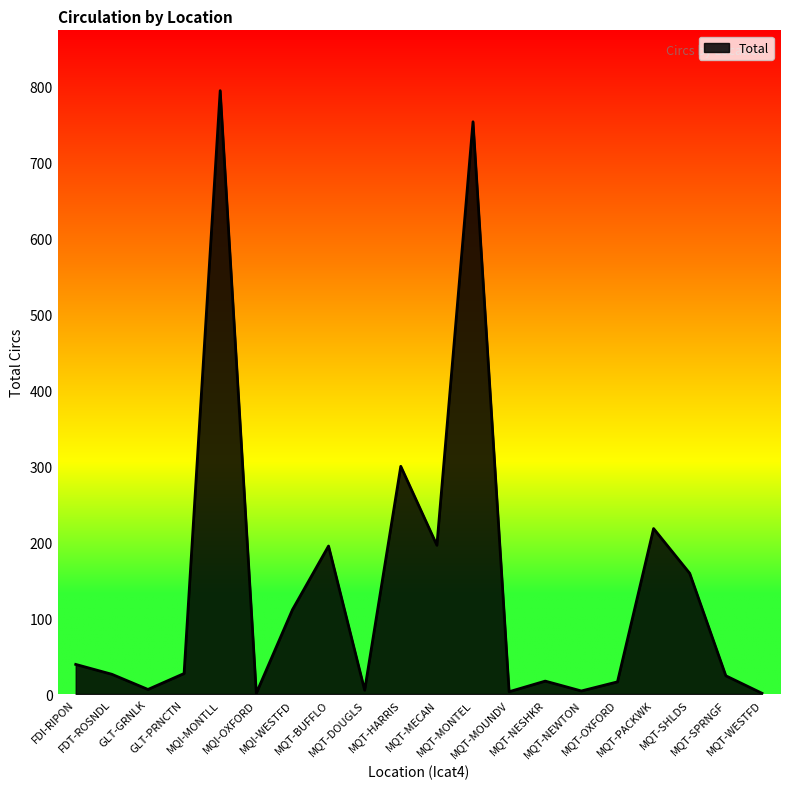

What is the difference between the maximum and minimum values?

794